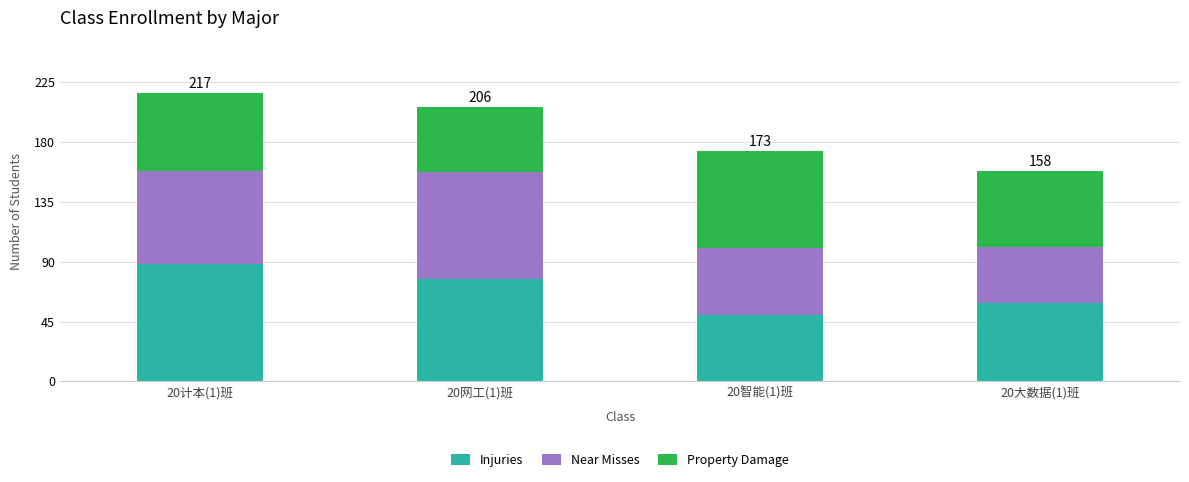

Does the chart contain stacked bars?

Yes